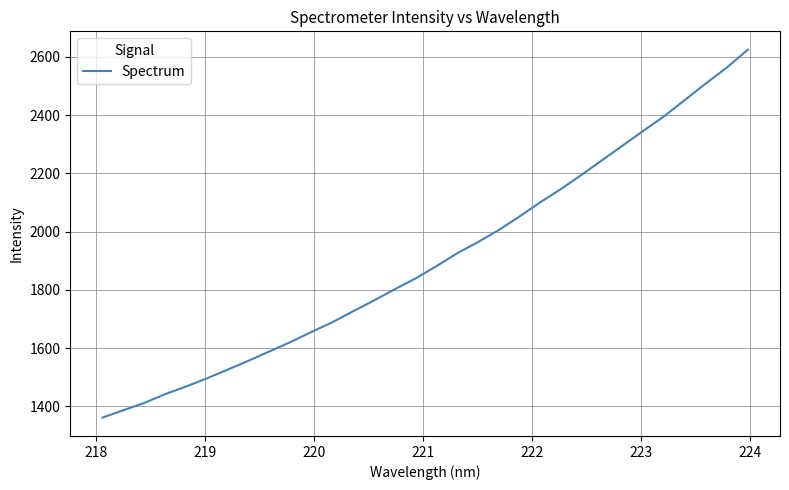

What is the difference between the maximum and minimum values?

1263.1